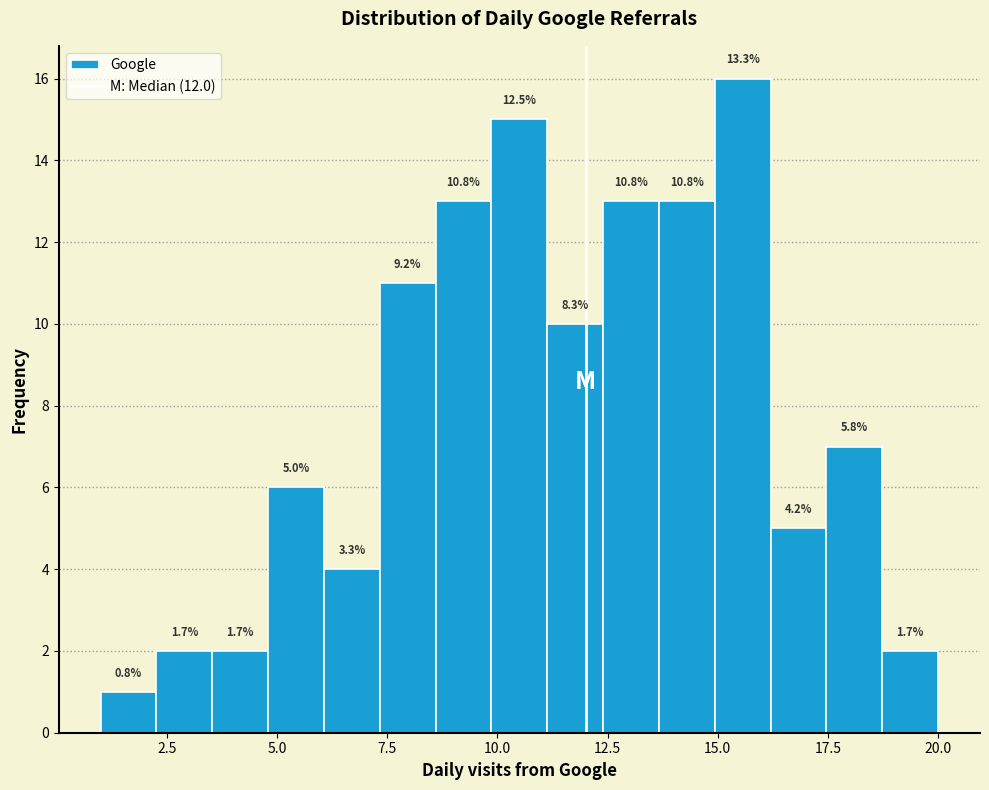

Around what value on the x-axis is the tallest bar? Give the approximate position of its centre, as read against the axis.

15.5